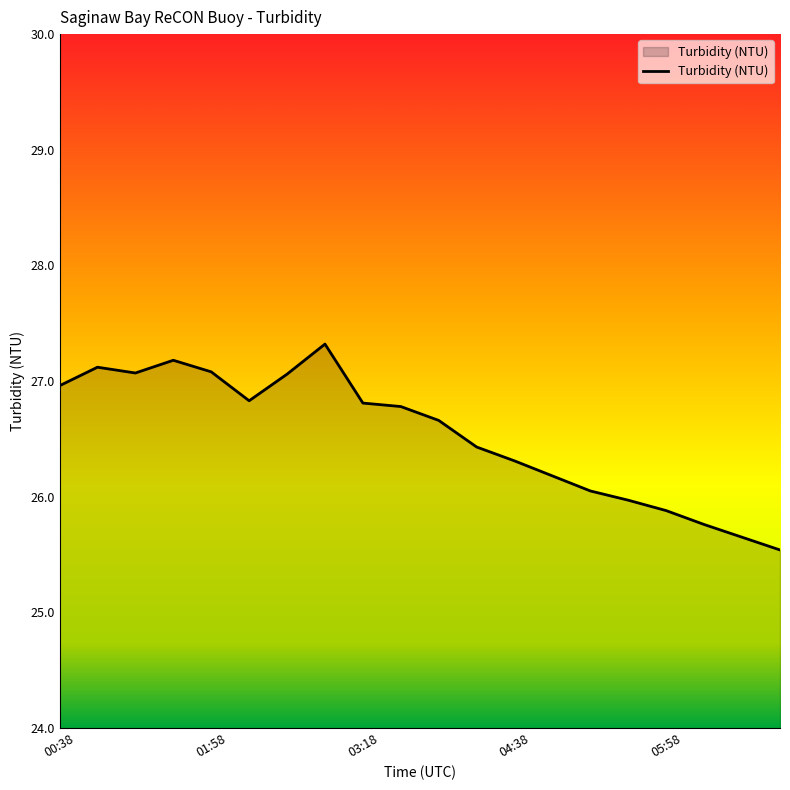

What is the smallest value displayed?

25.5